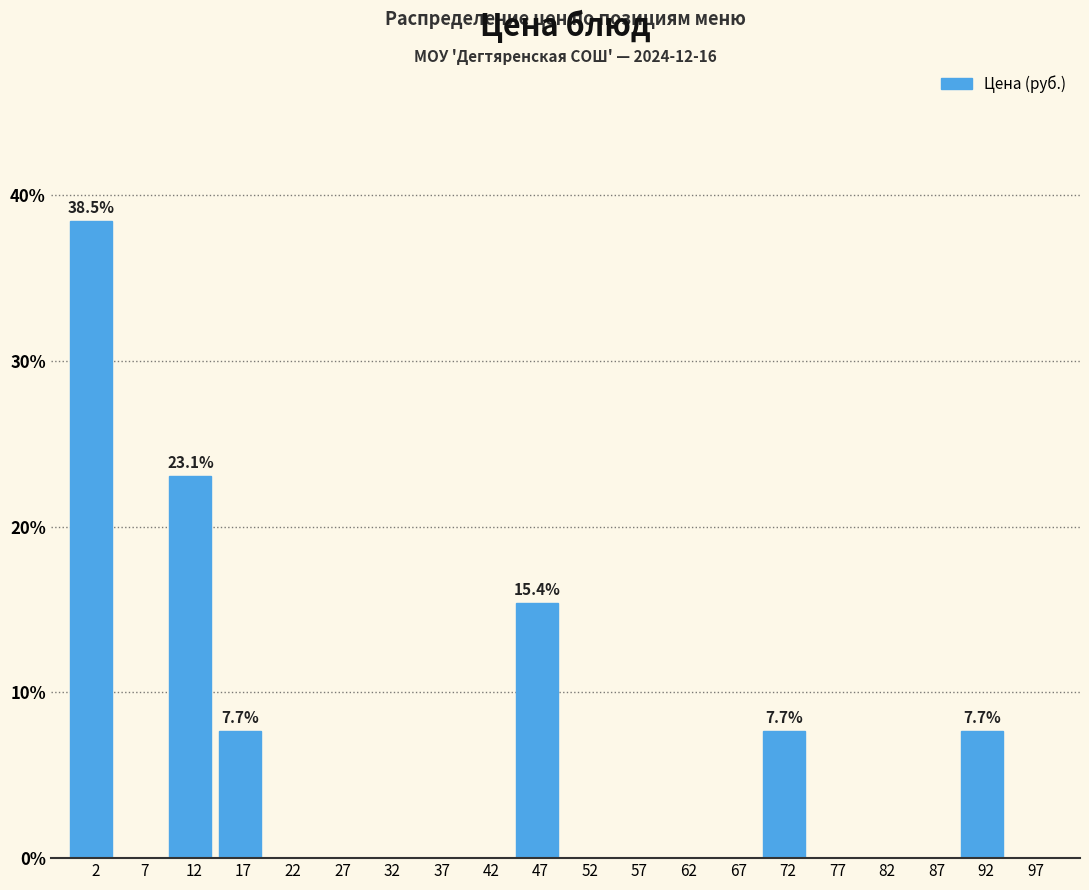

Which range on the x-axis has the tallest bar?

0 to 5